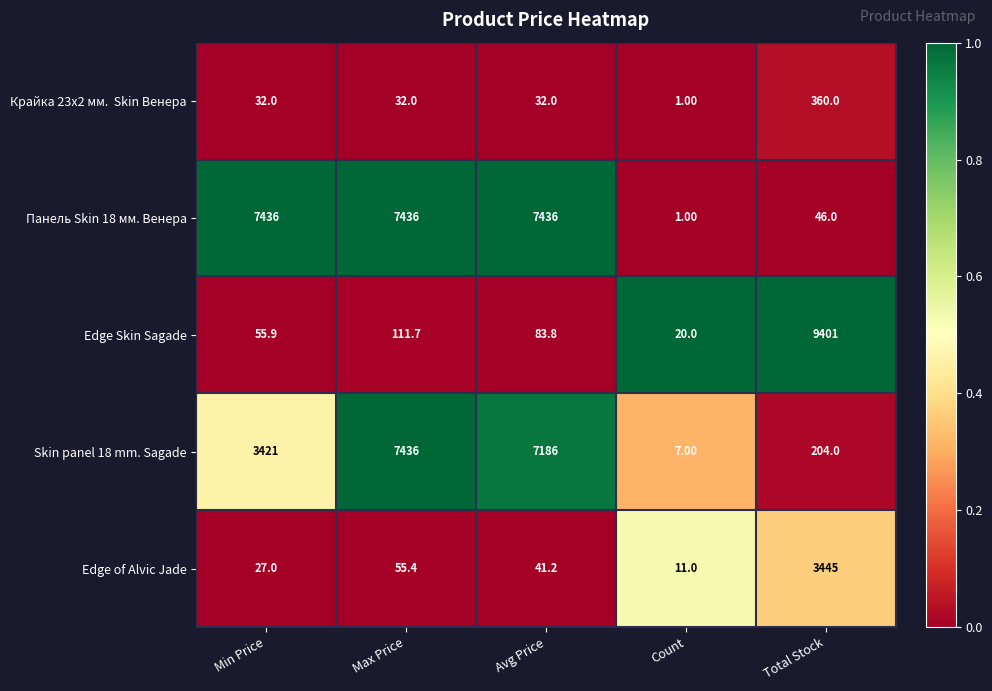

Between Avg Price and Count, which series saw the biggest shift?

Панель Skin 18 мм. Венера